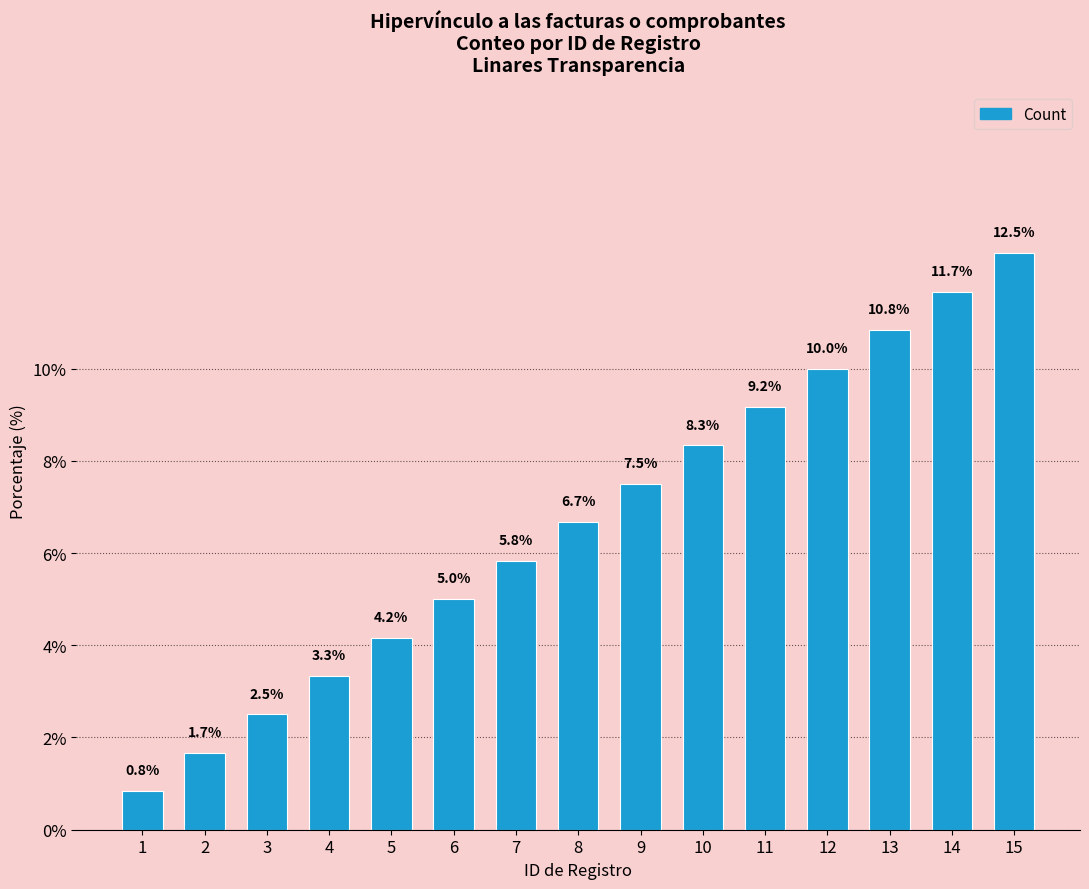

Between 1 and 5, which is larger?

5